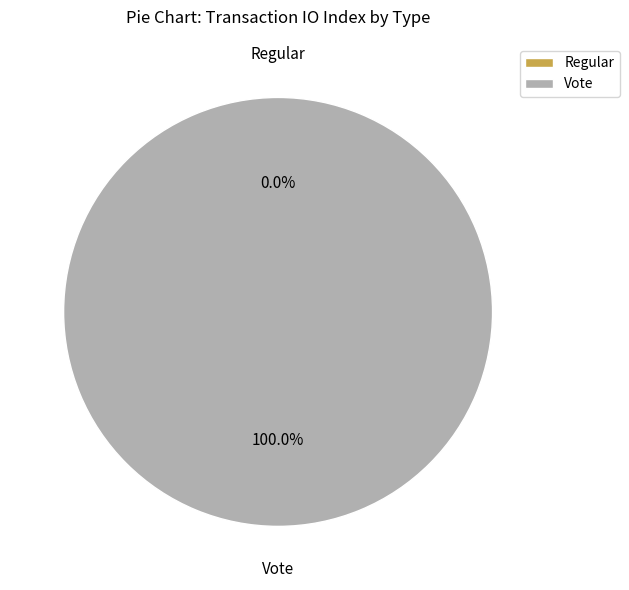

Count the number of slices in the pie.

2